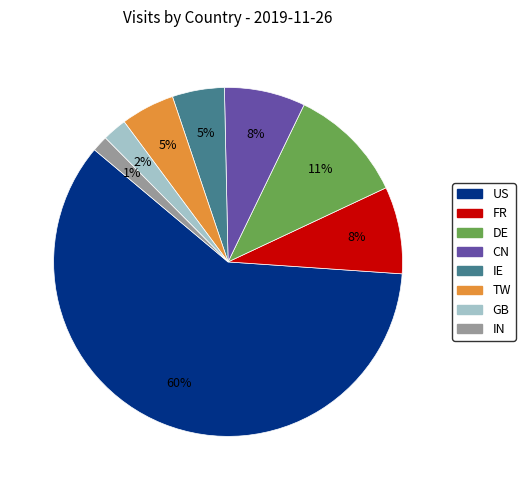

What percentage is the FR slice, to the nearest percent?

8%